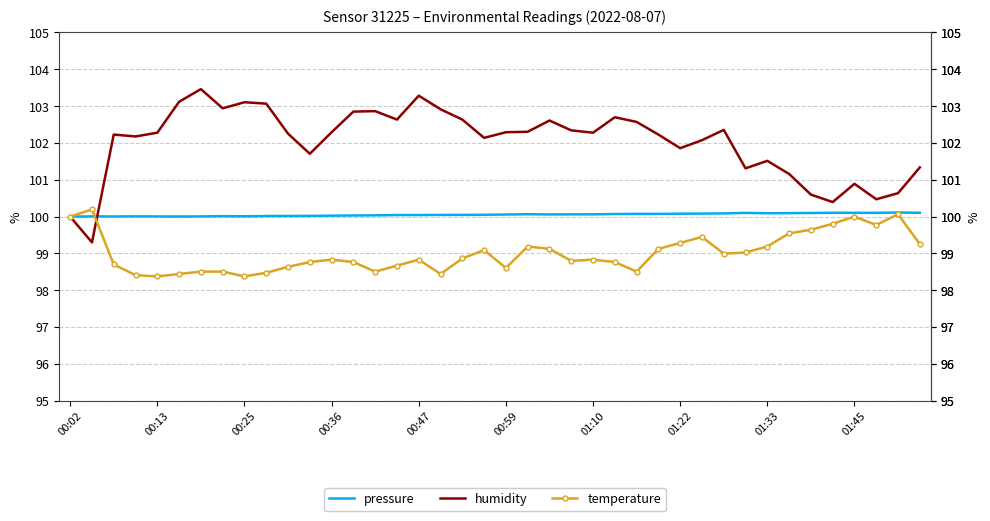

What is the highest value of the pressure series?

100.1